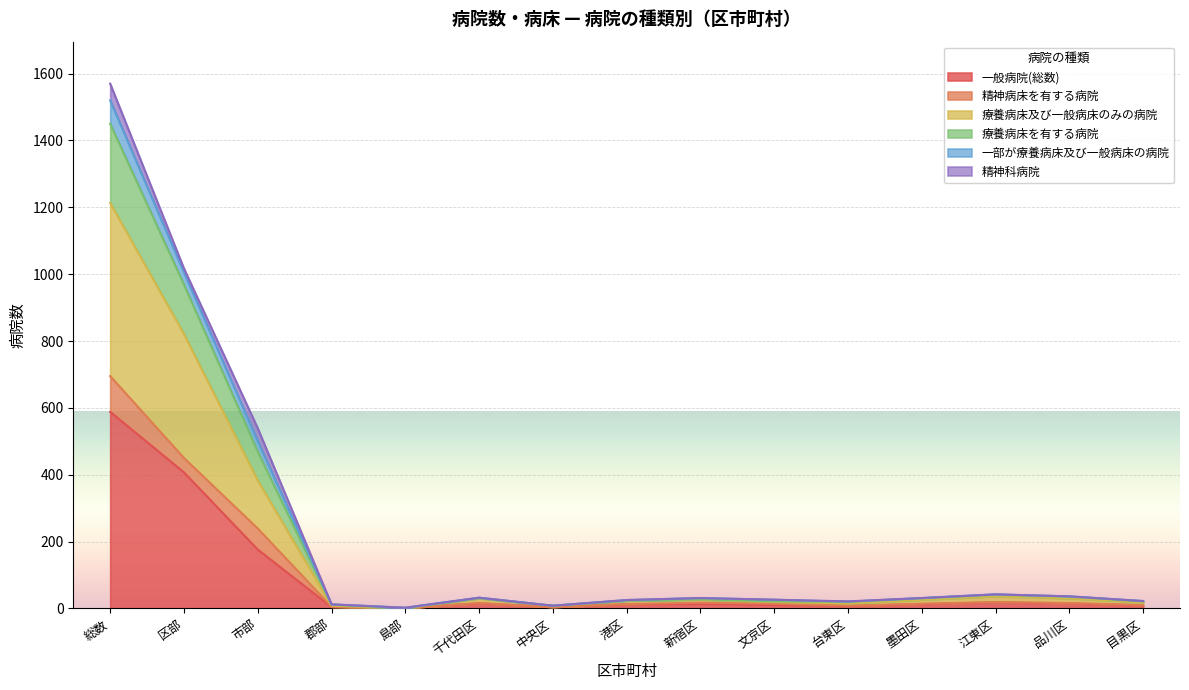

In 一部が療養病床及び一般病床の病院, how many points are higher than both neighbors (excluding endpoints)?

3